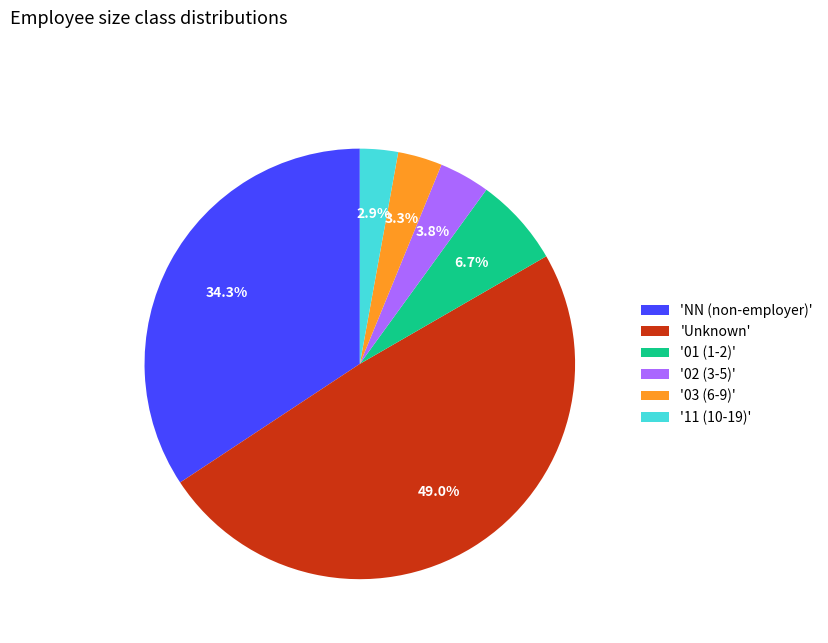

Which slice is the largest?

'Unknown'